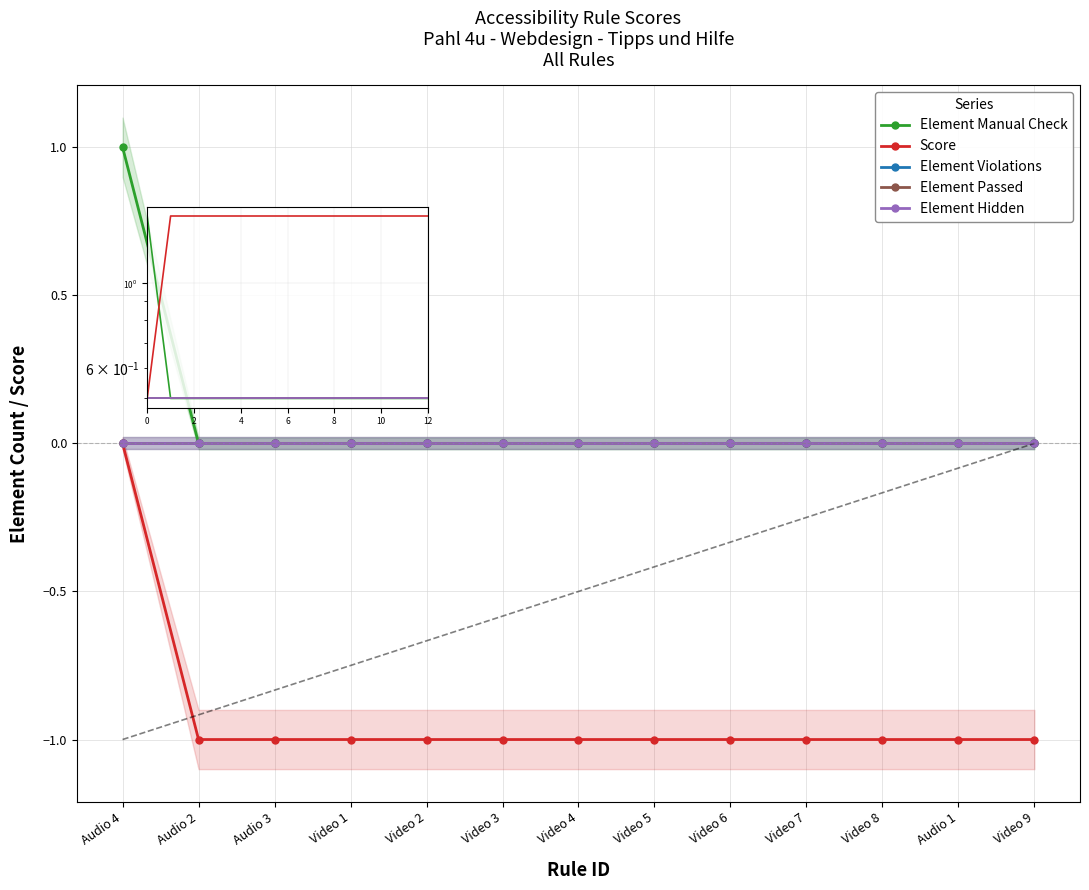

What is the value of the Score point at the 3rd from the left?

-1